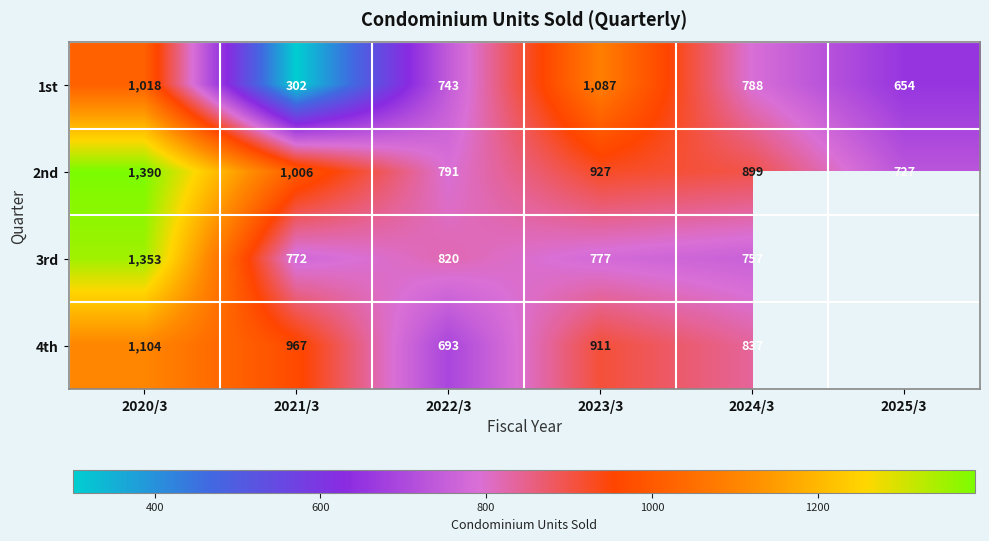

How many data points in 1st are less than 788?

3